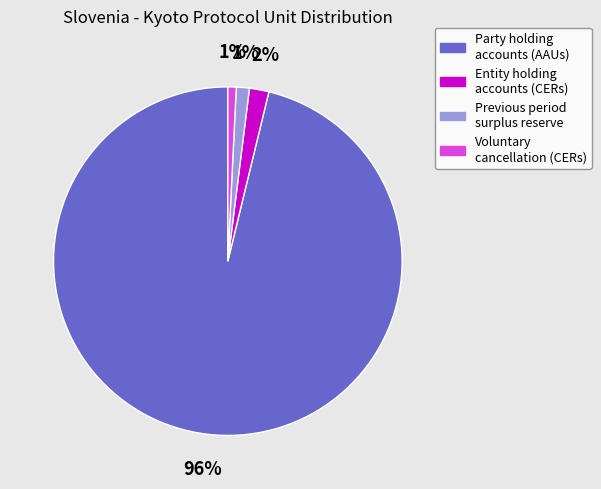

Is there a majority slice in this chart?

Yes